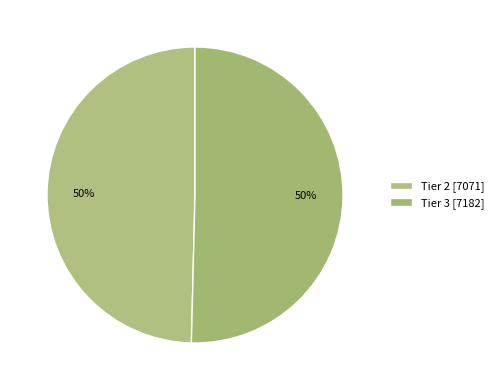

True or false: Tier 2 accounts for 50% of the total.

True